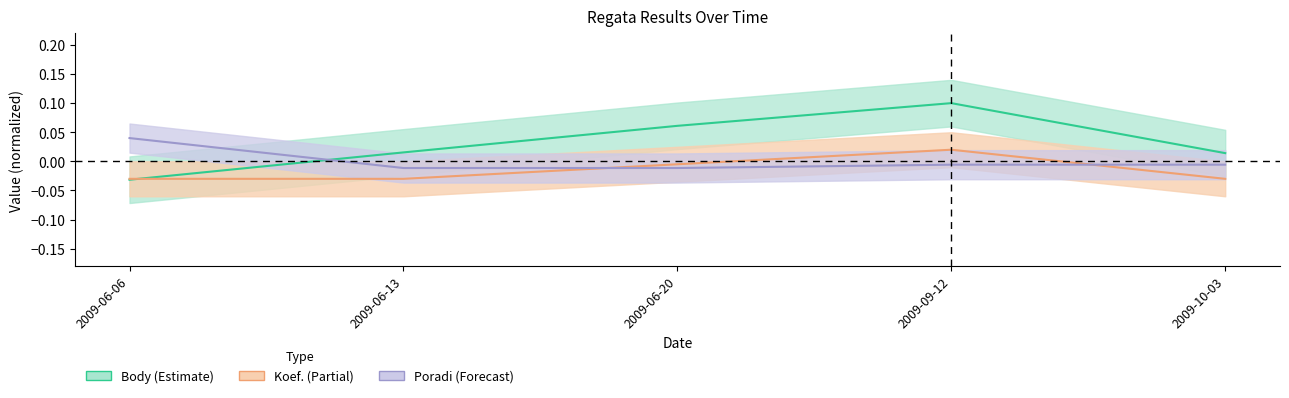

How many negative values does the Koef. series have?

4